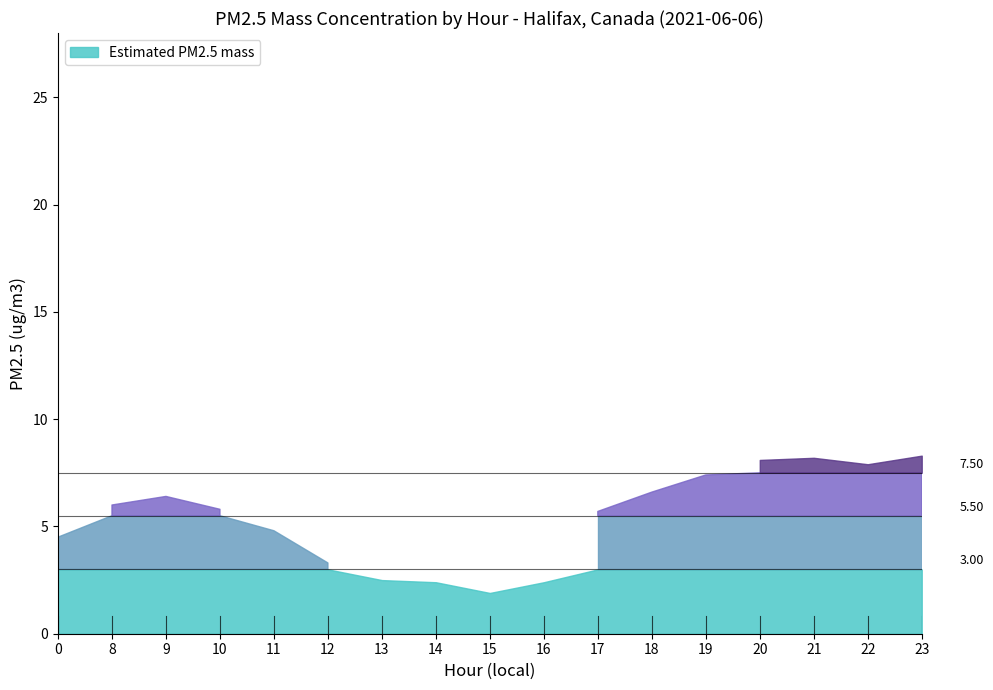

What is the difference between the maximum and minimum values?

6.4